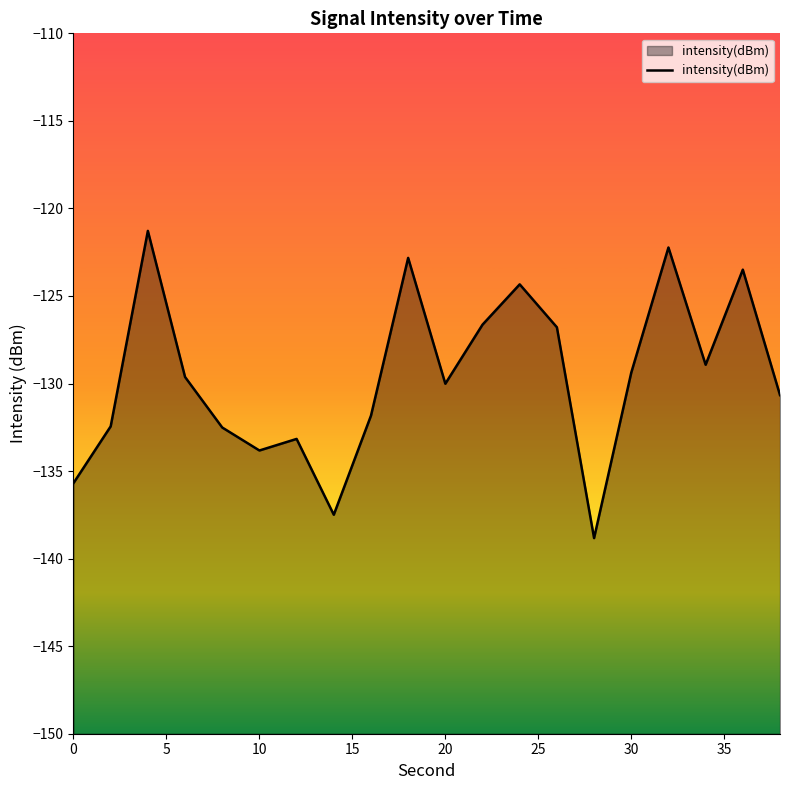

Where is the data nearest to the value -130?

20